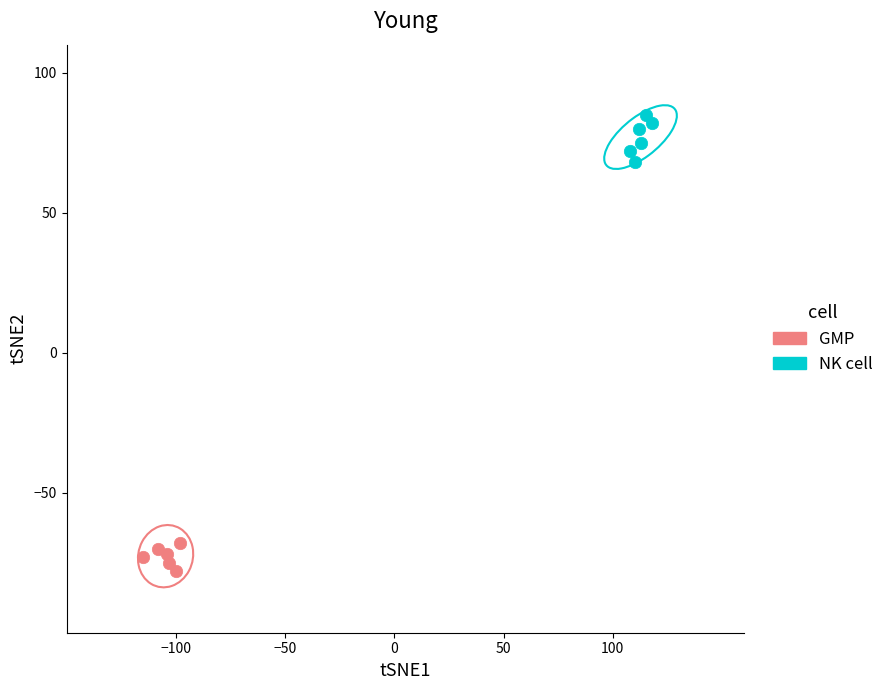

Which series reaches the maximum Y coordinate?

NK cell